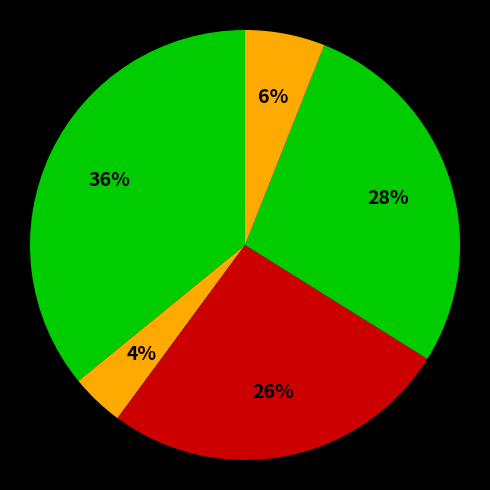

Rank the categories by value from lowest to highest.

Чай, Сыр, Хлеб пшеничный, Печенье, Каша гречневая молочная